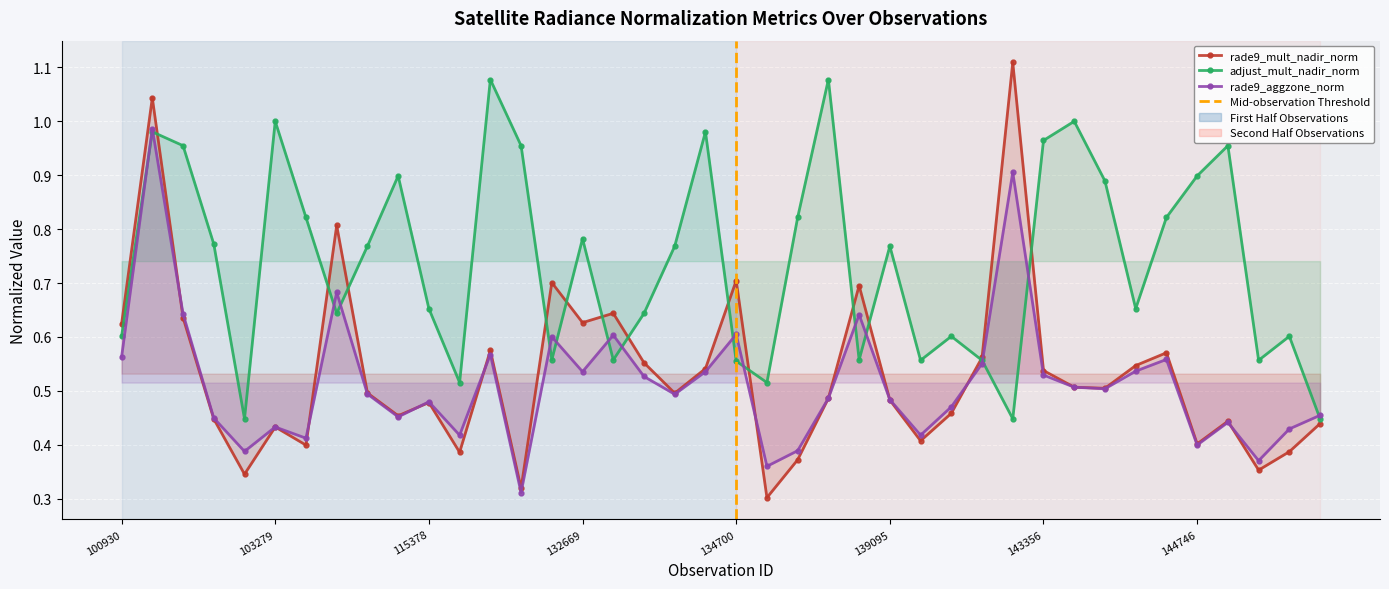

How many lines are shown in the chart?

3